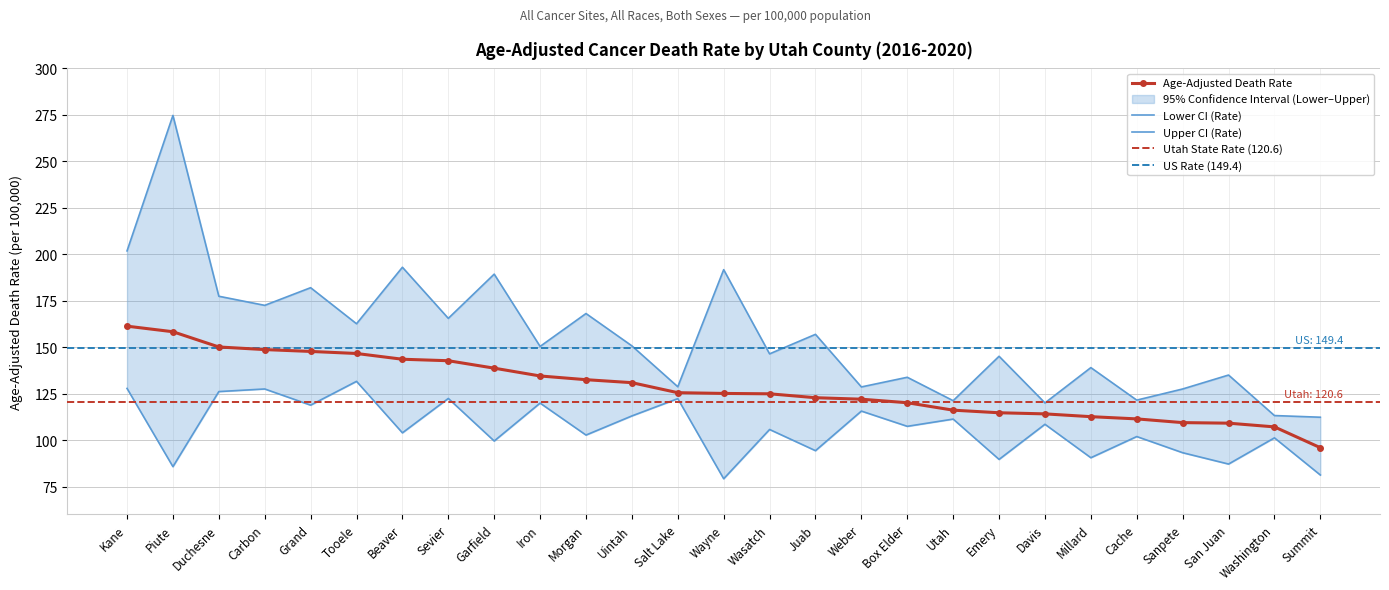

List the series in order of their peak value, lowest first.

Lower CI (Rate), Age-Adjusted Death Rate, Upper CI (Rate)